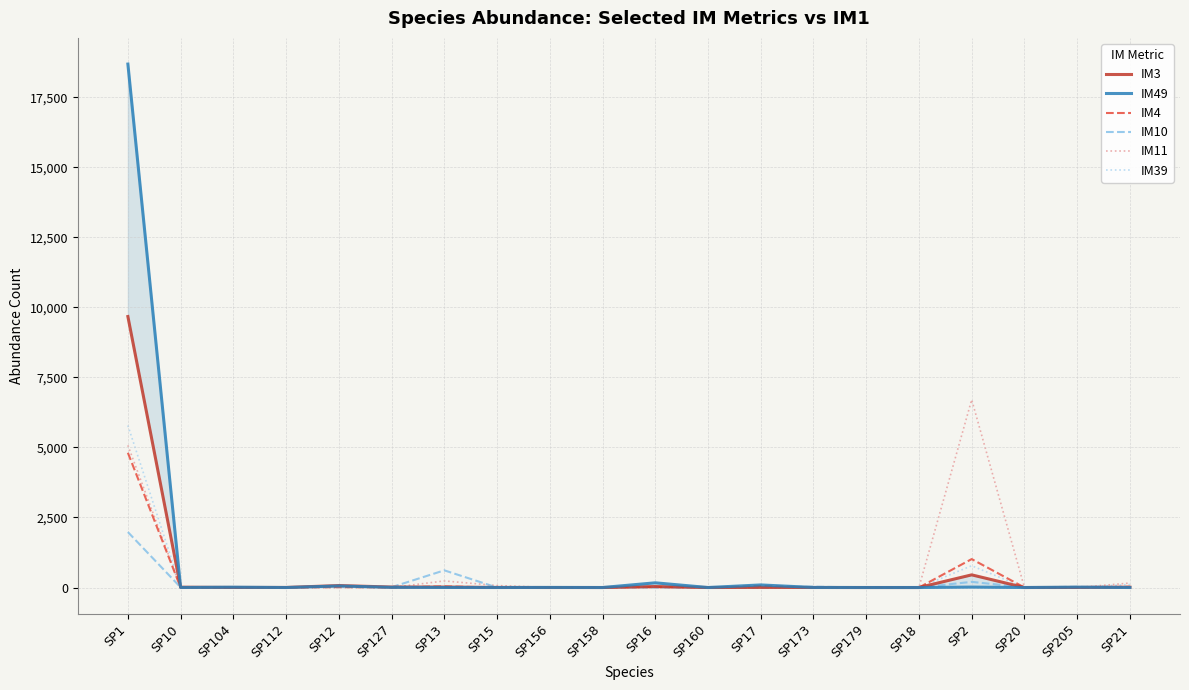

Is it true that IM49 equals 0 at SP158?

True